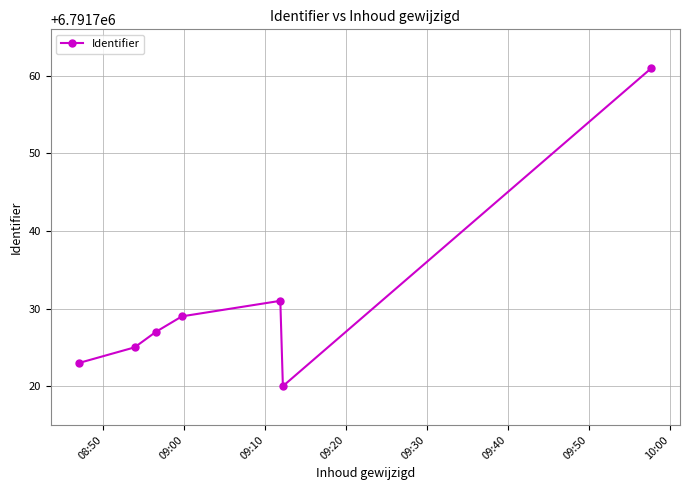

What is the value of the 7th point from the left?

6791761